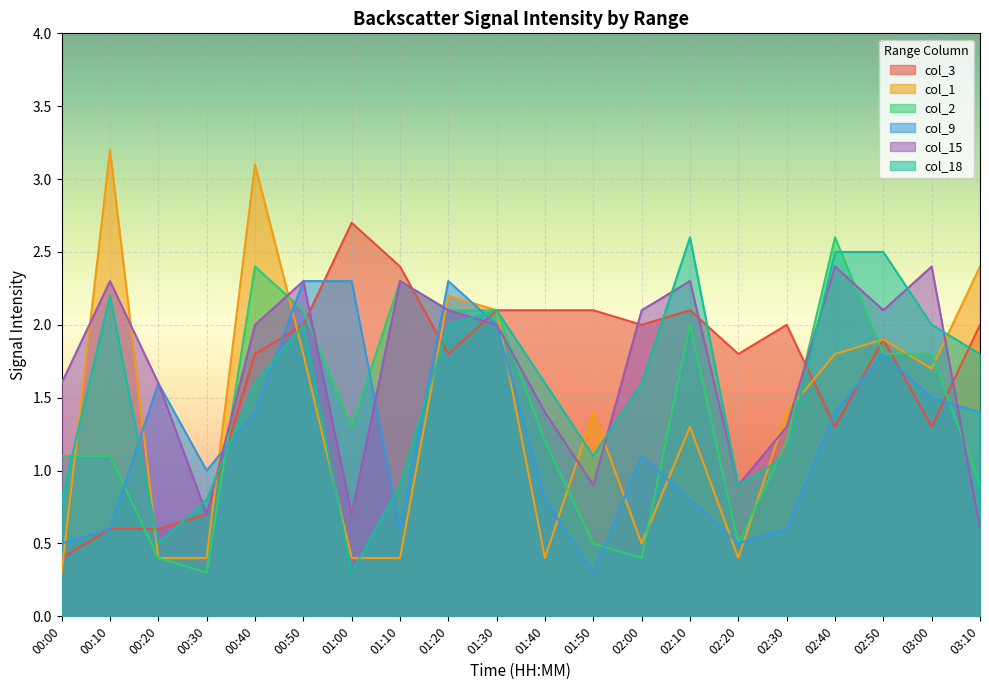

Is the value of col_15 at 01:50 greater than the value of col_9 at 02:50?

No